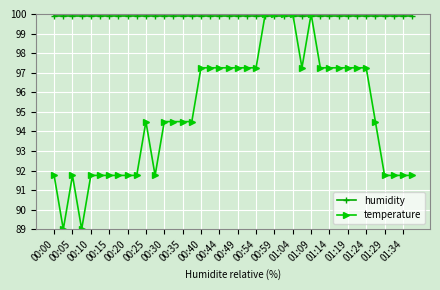

Rank the series by their average value, from lowest to highest.

temperature, humidity